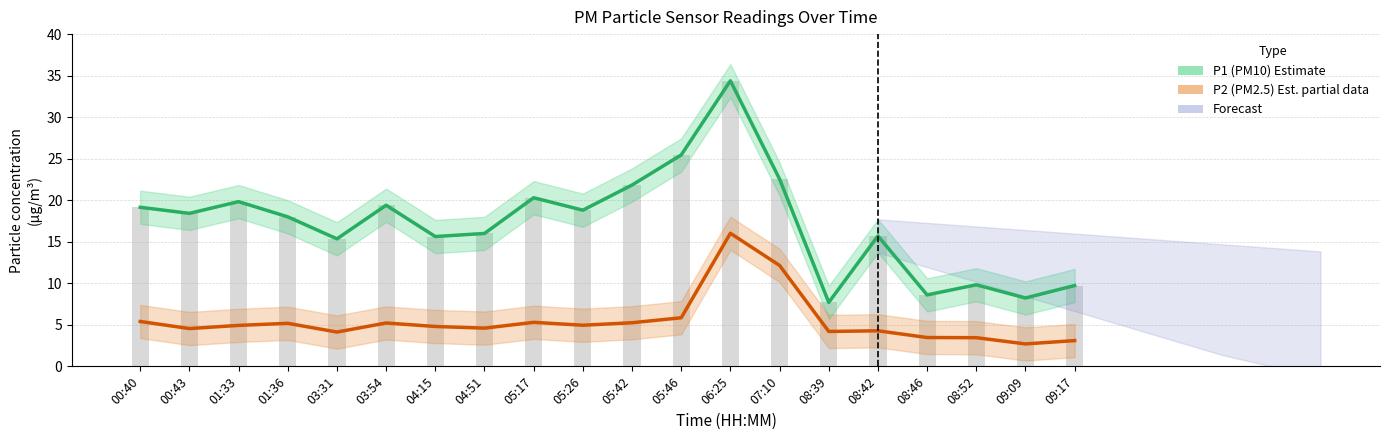

Reading right to left, extract all data points from this chart.

P1 (PM10) Estimate: 9.7	8.2	9.8	8.6	15.7	7.7	22.6	34.4	25.4	21.8	18.8	20.3	16.0	15.6	19.4	15.3	18.0	19.8	18.4	19.1
P2 (PM2.5) Estimate based on partial data: 3.1	2.7	3.5	3.5	4.3	4.2	12.2	16.0	5.8	5.2	5.0	5.3	4.6	4.8	5.2	4.1	5.2	4.9	4.5	5.4